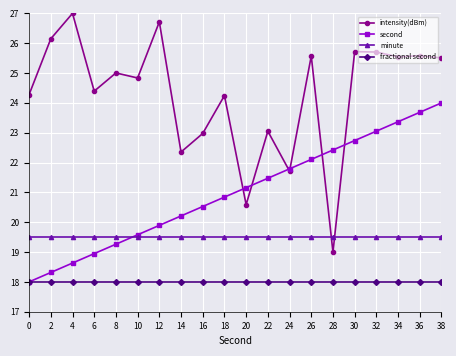

True or false: intensity(dBm) has a value of 25.5 at 38.

True